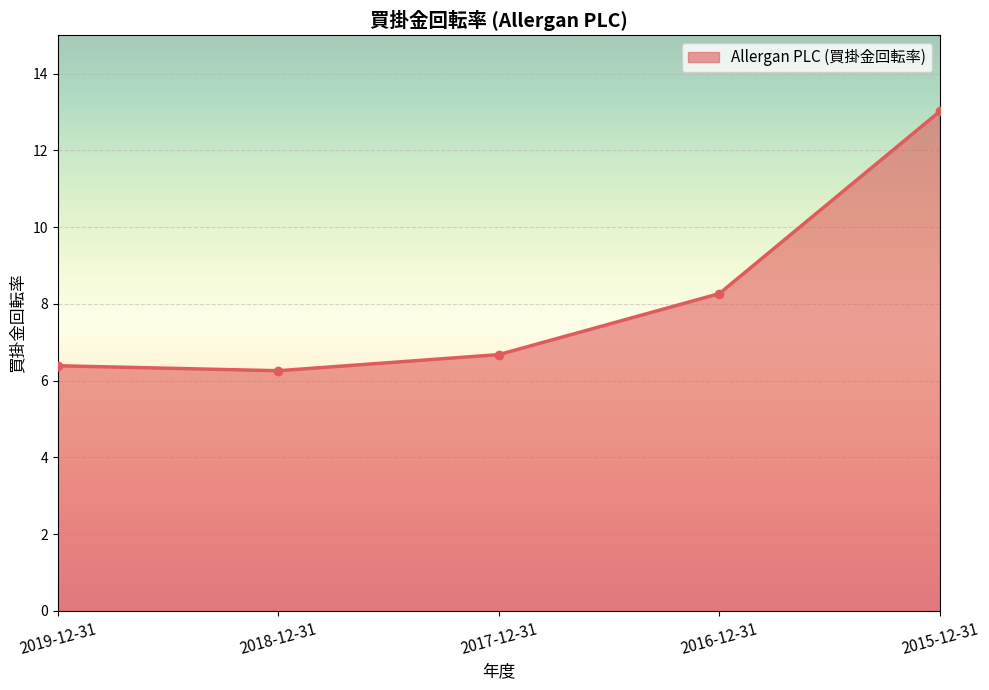

Rank the categories by value from highest to lowest.

2015-12-31, 2016-12-31, 2017-12-31, 2019-12-31, 2018-12-31